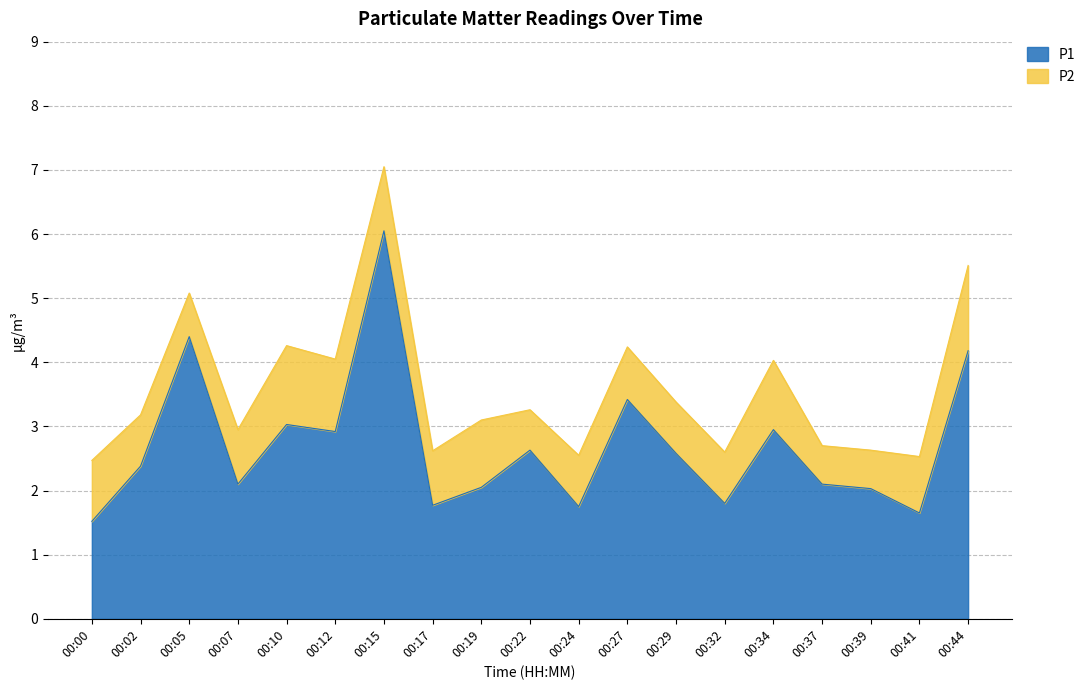

What is the difference between the maximum and minimum values?

4.5